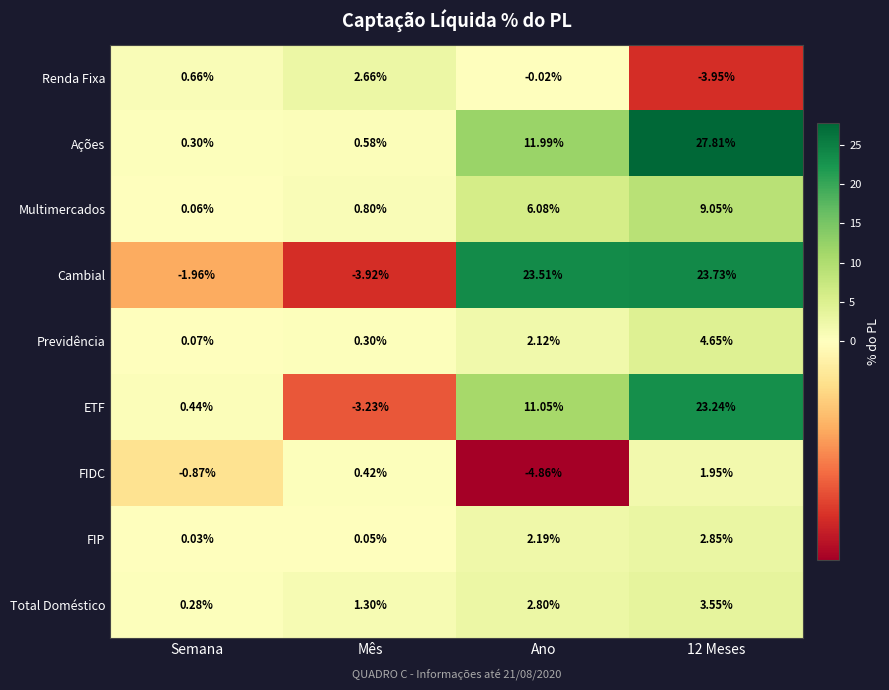

What is the spread (max minus min) of values at Mês?

6.6